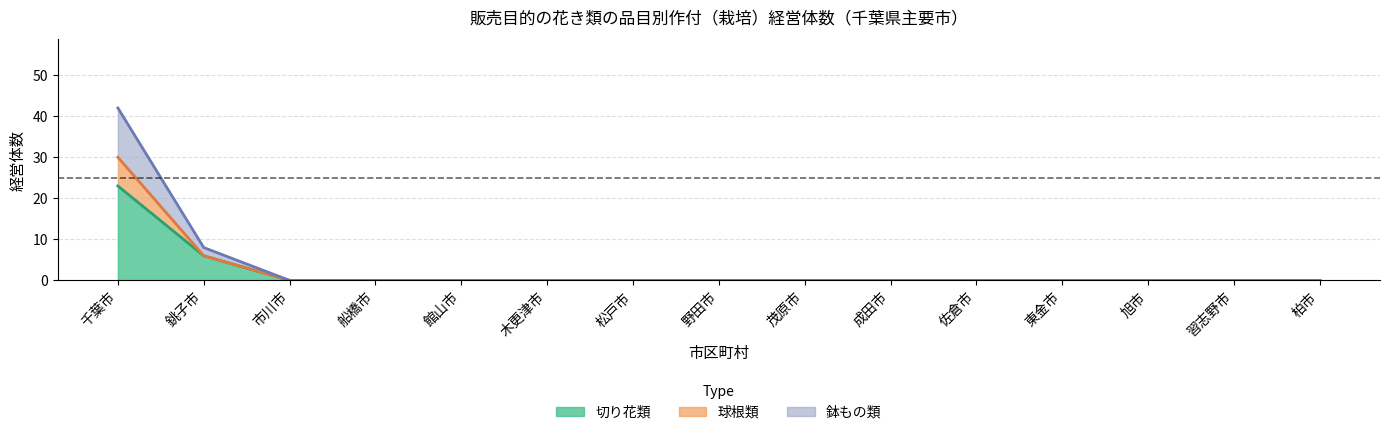

True or false: 鉢もの類 and 球根類 intersect in this chart.

False